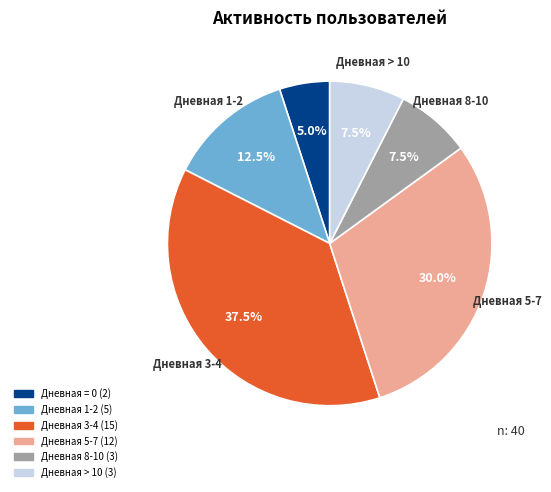

Is there any slice that represents more than half of the pie?

No